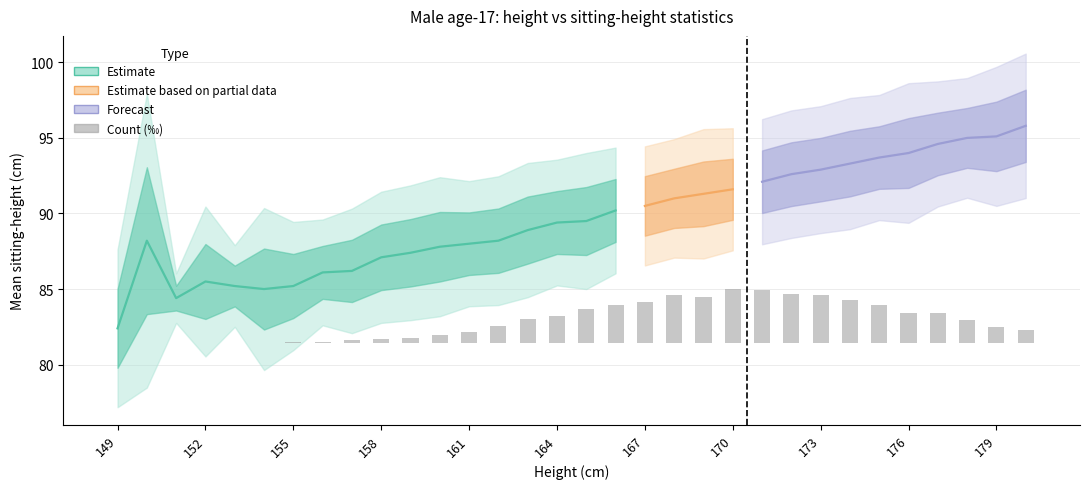

What is the difference between the maximum and second lowest values in the count series?

72.2